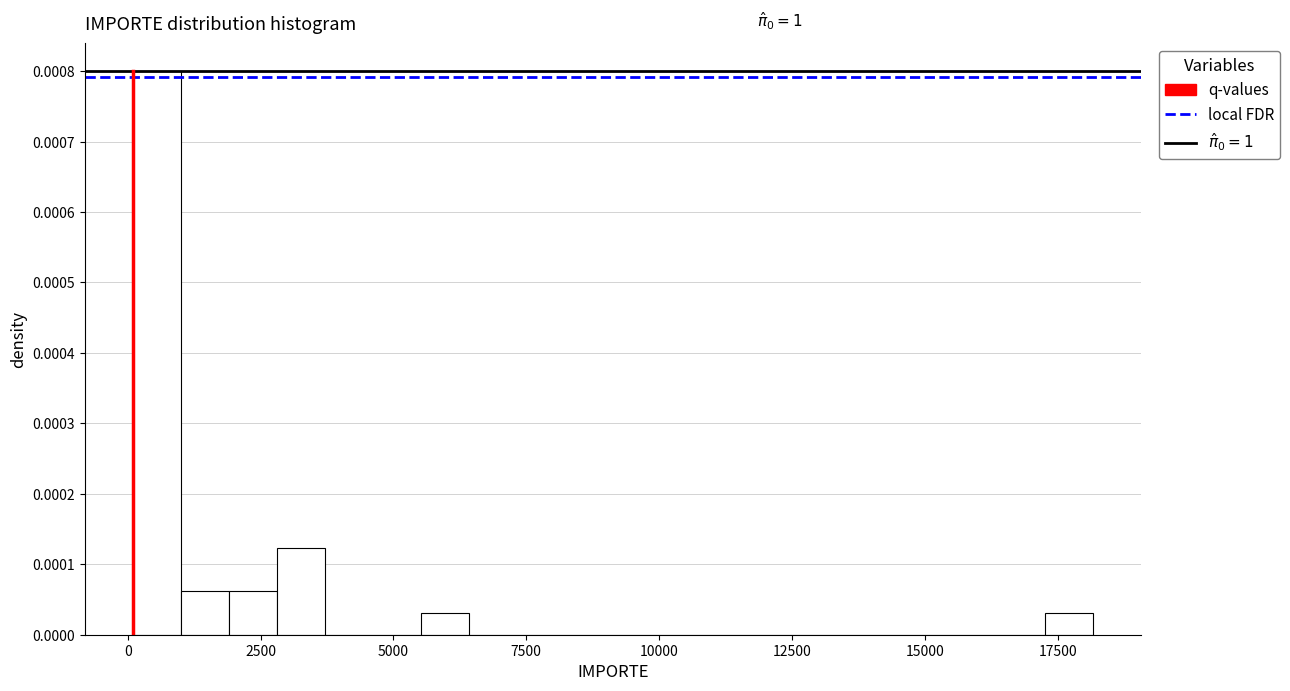

Read against the x-axis, roughly where is the centre of the tallest bar?

500